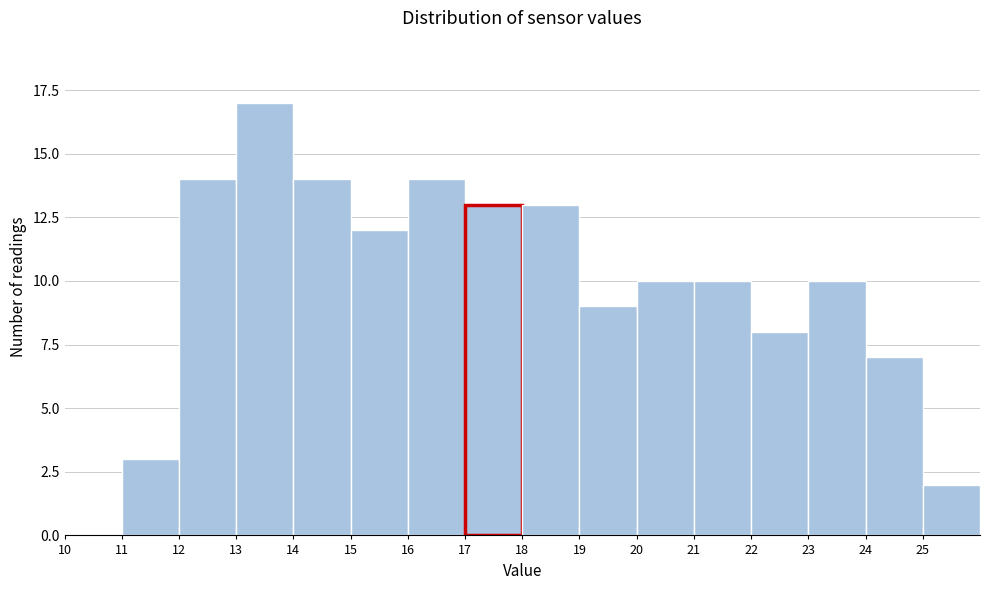

Reading left to right, list every bar in this chart as the range it spans on the x-axis followed by its height. The values are not printed on the chart, so give them approximately, as read against the axis.

10 to 11: 0
11 to 12: 3
12 to 13: 14
13 to 14: 17
14 to 15: 14
15 to 16: 12
16 to 17: 14
17 to 18: 13
18 to 19: 13
19 to 20: 9
20 to 21: 10
21 to 22: 10
22 to 23: 8
23 to 24: 10
24 to 25: 7
25 to 26: 2